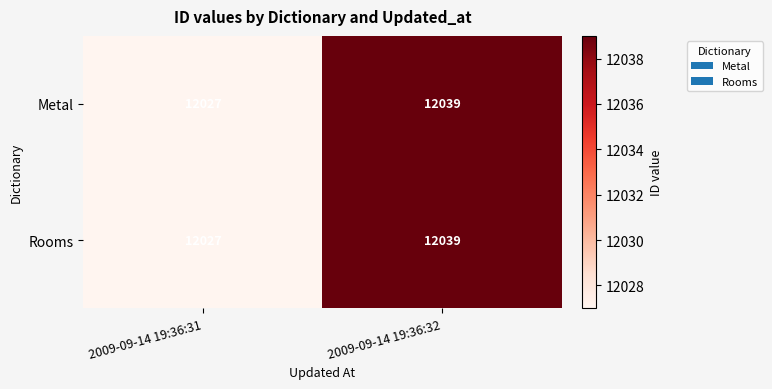

What is the sum of the Metal values at 2009-09-14 19:36:31 and 2009-09-14 19:36:32?

24066